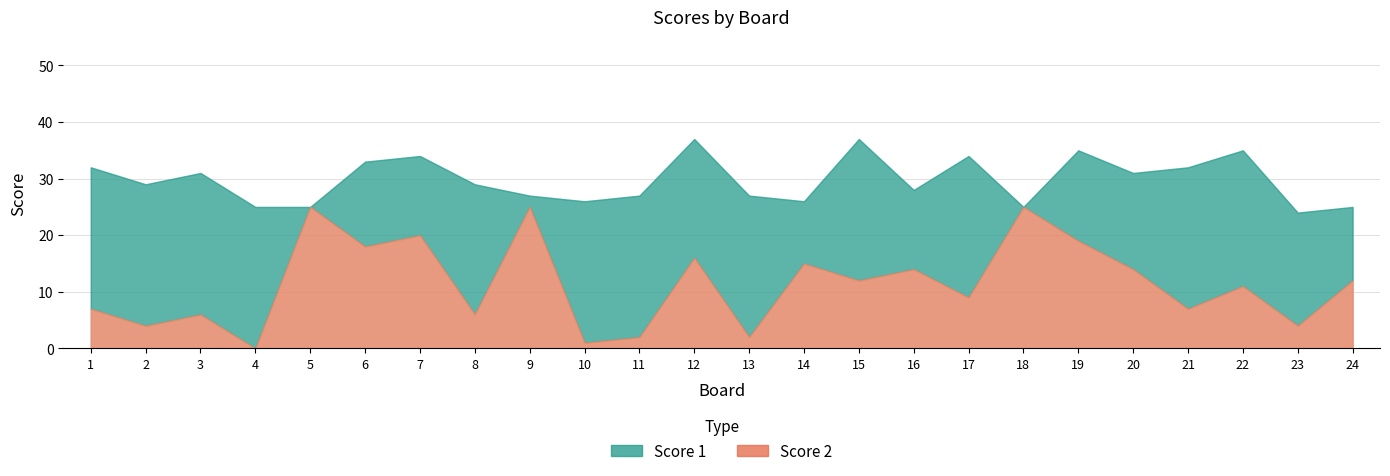

Rank the series by their average value, from highest to lowest.

Score 1, Score 2